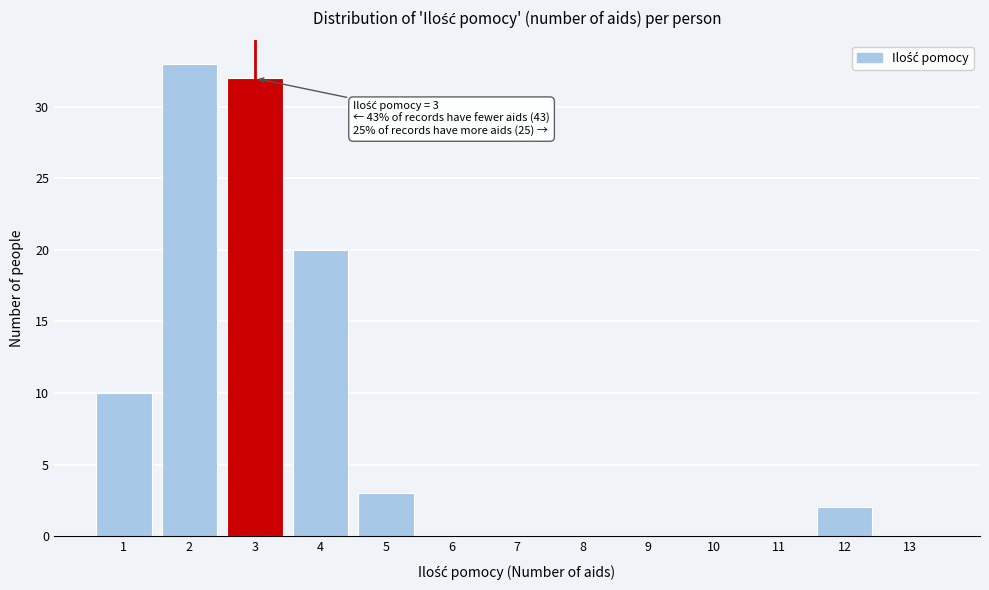

Over which range of the x-axis is the bar tallest?

1.5 to 2.5